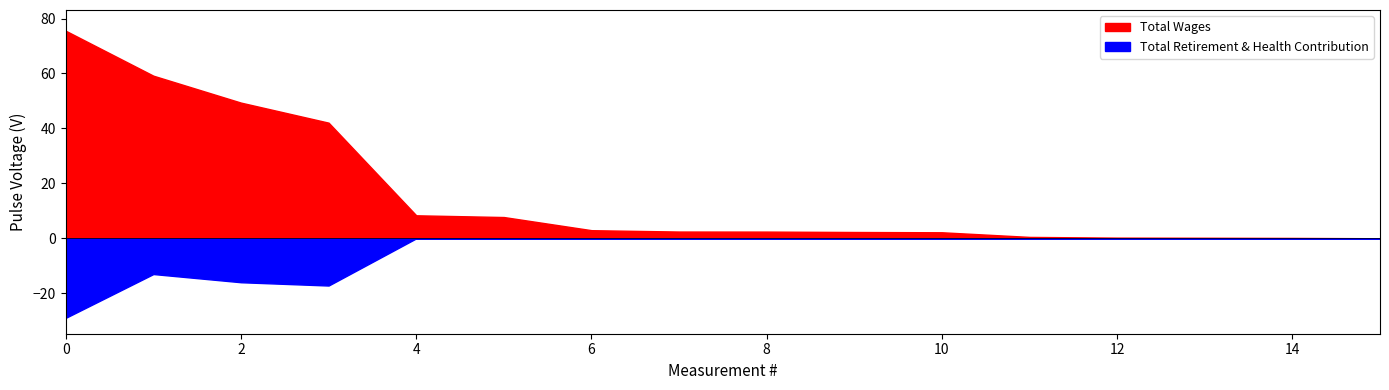

Between Firefighter and Firefighter, which series saw the biggest shift?

Total Wages